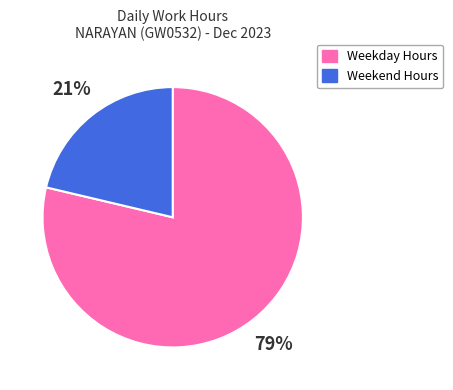

Is there any slice that represents more than half of the pie?

Yes